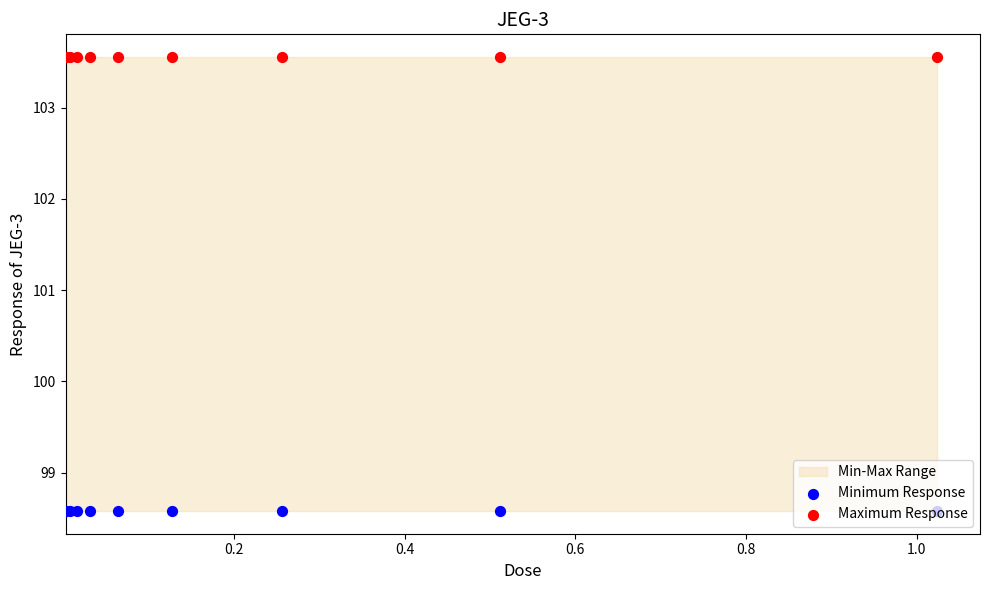

Which series has the largest Y range (max minus min)?

Minimum Response